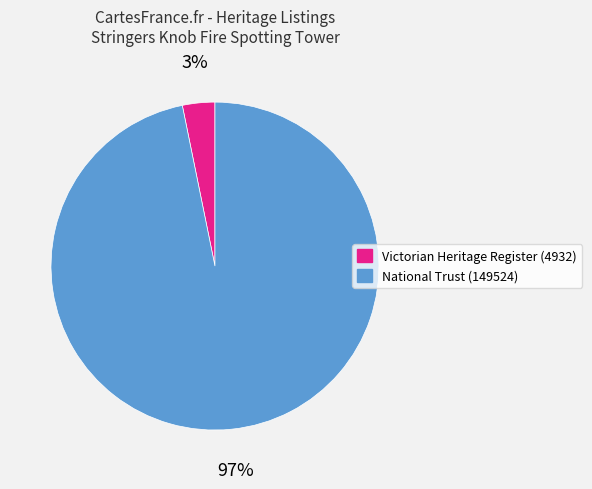

How many segments does this pie chart have?

2